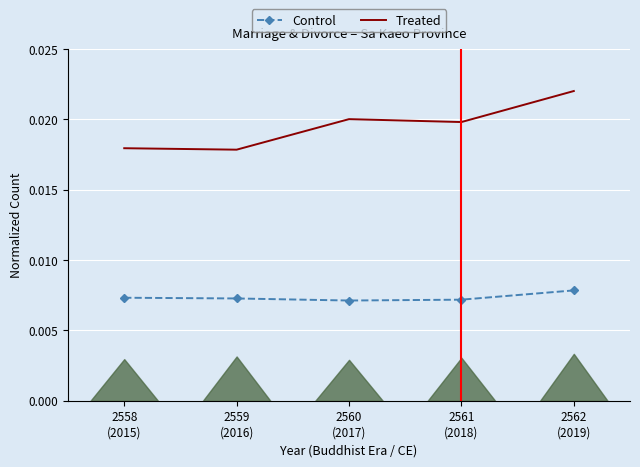

The Control series shows 0.0 at 2559
(2016). True or false?

False